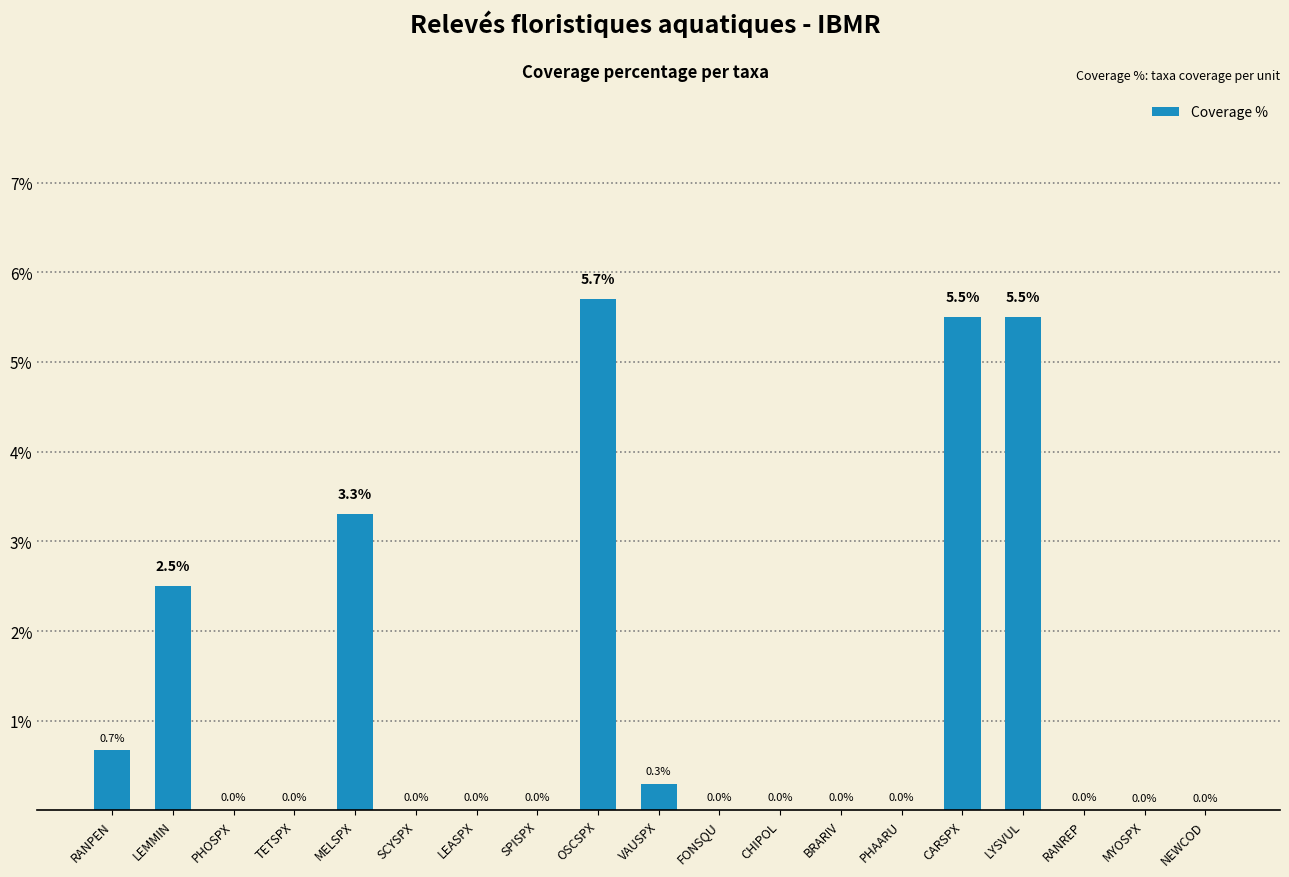

At which label is the value closest to 2?

LEMMIN